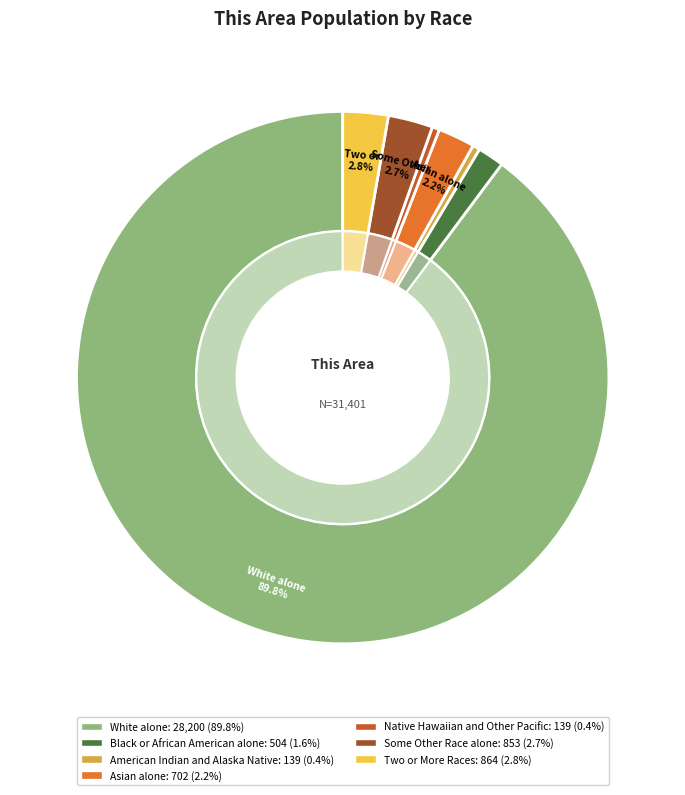

Which slice is the largest?

White alone